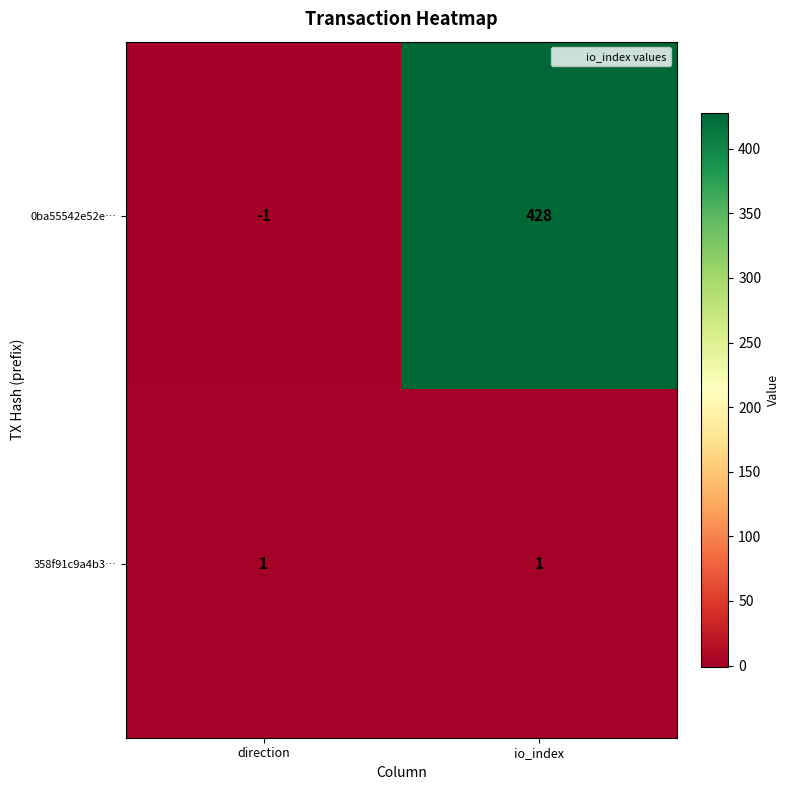

How many categories are shown in the chart?

2